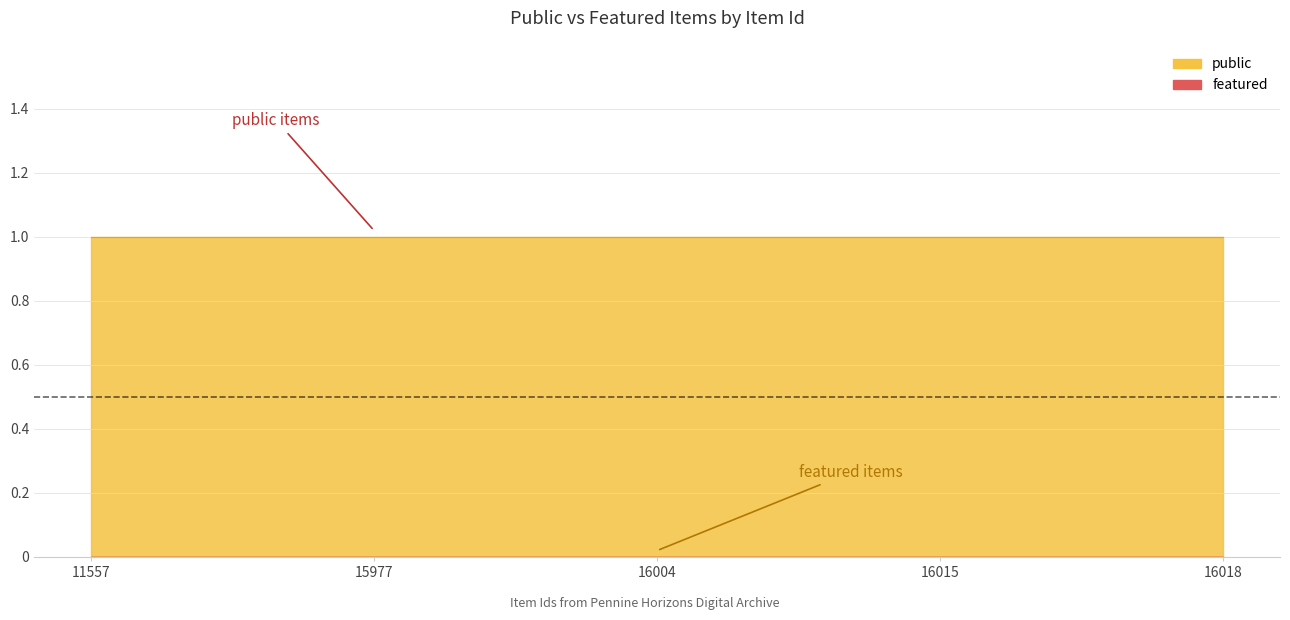

True or false: public and featured cross at least once.

False